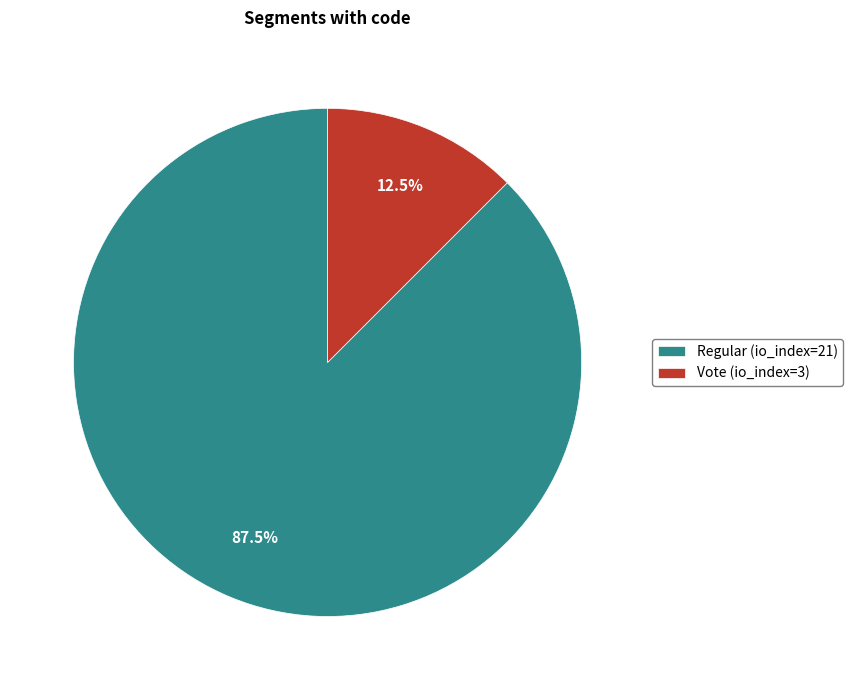

Does Regular (io_index=21) represent more than half of the total?

Yes